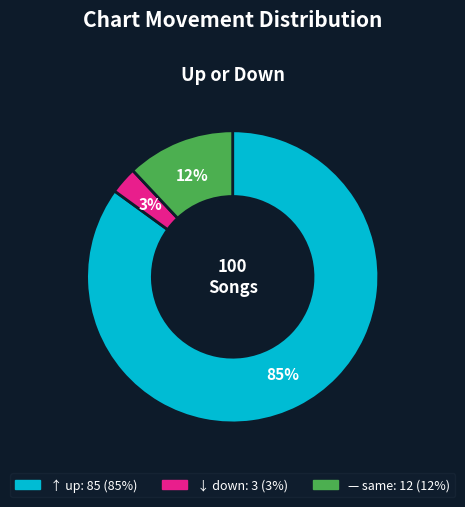

Does any single category account for the majority?

Yes